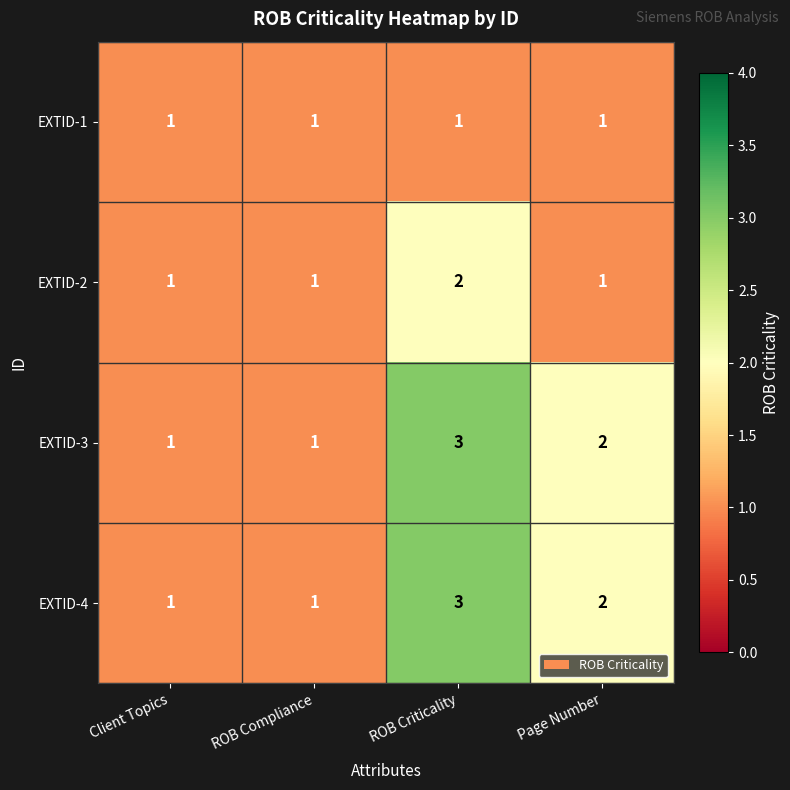

What is the sum of all EXTID-3 values?

7